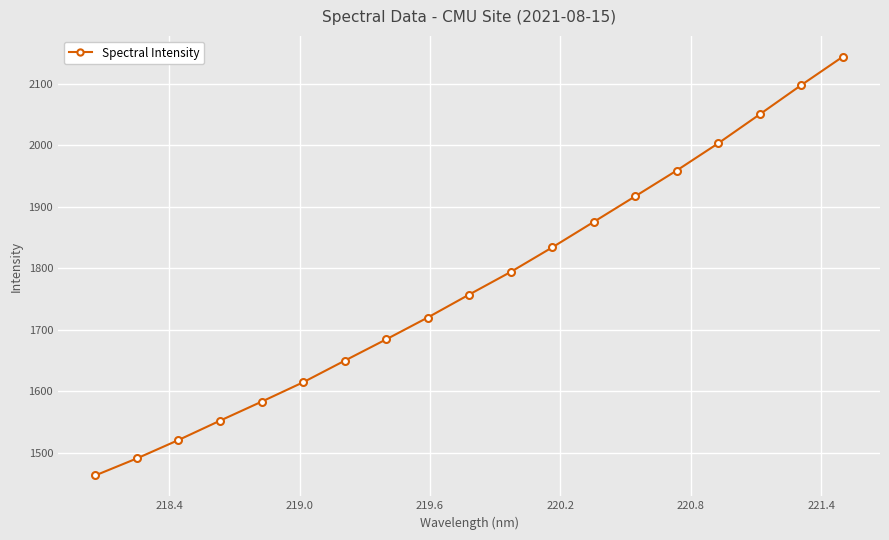

What is the minimum value shown in the chart?

1463.2